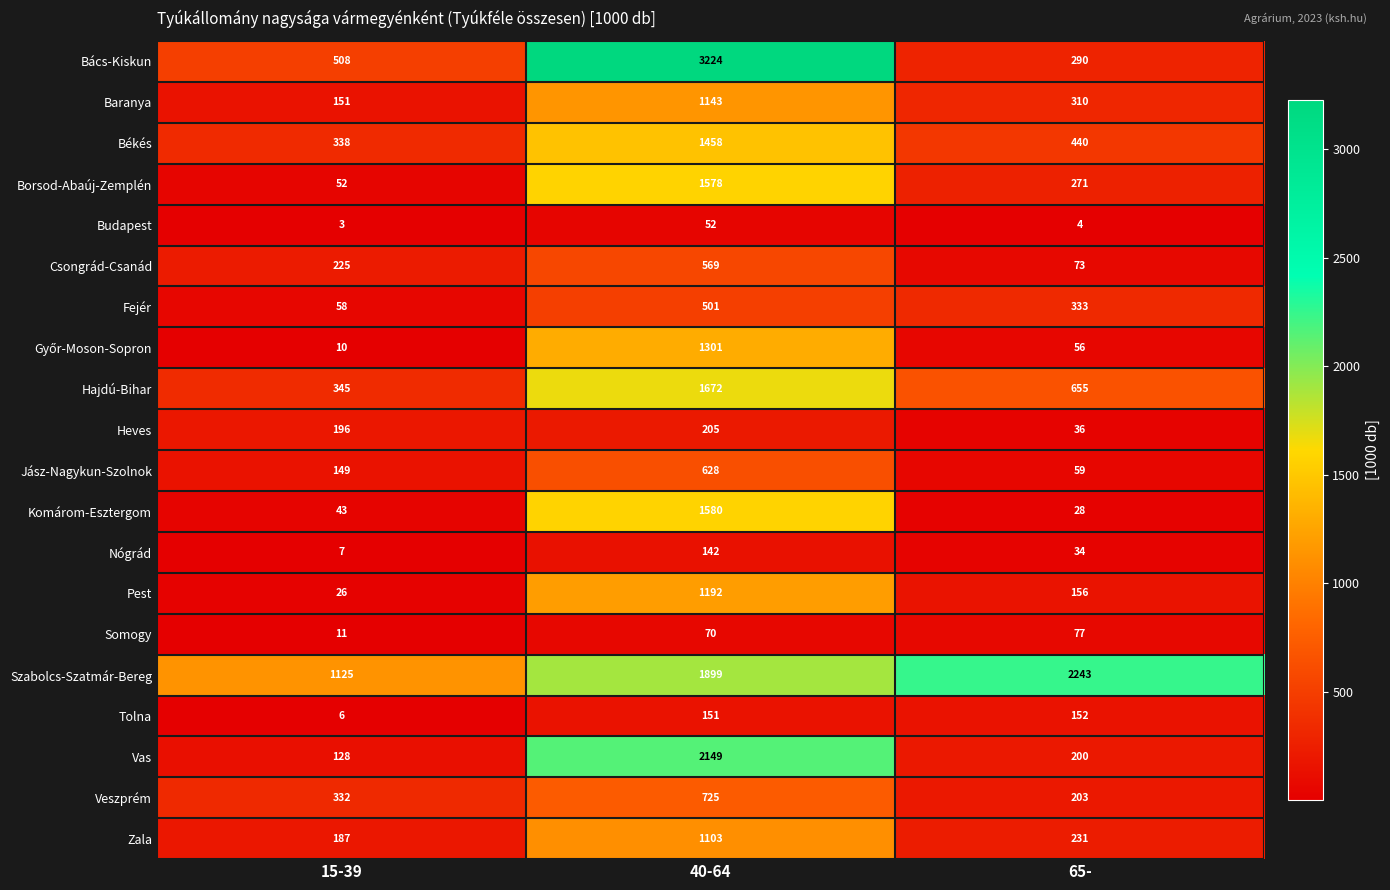

The value of Vas at 15-39 is 128. True or false?

True